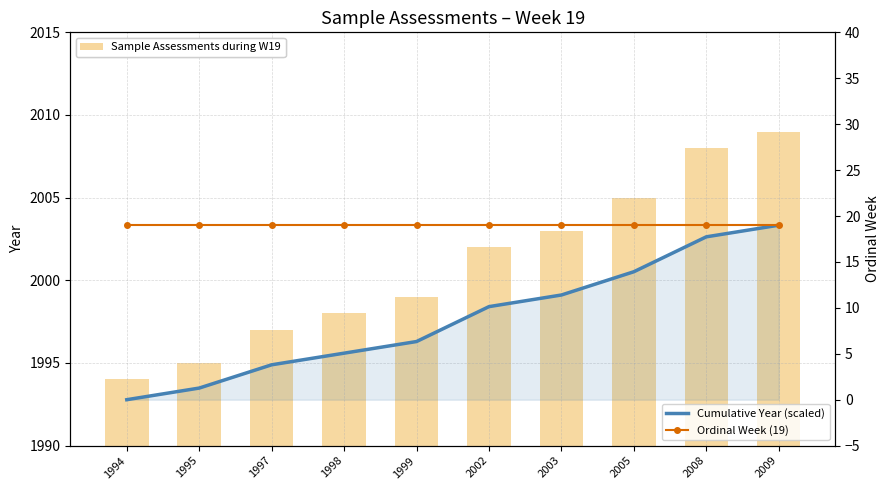

The Sample Assessments during W19 series shows 2002.0 at 2002. True or false?

True